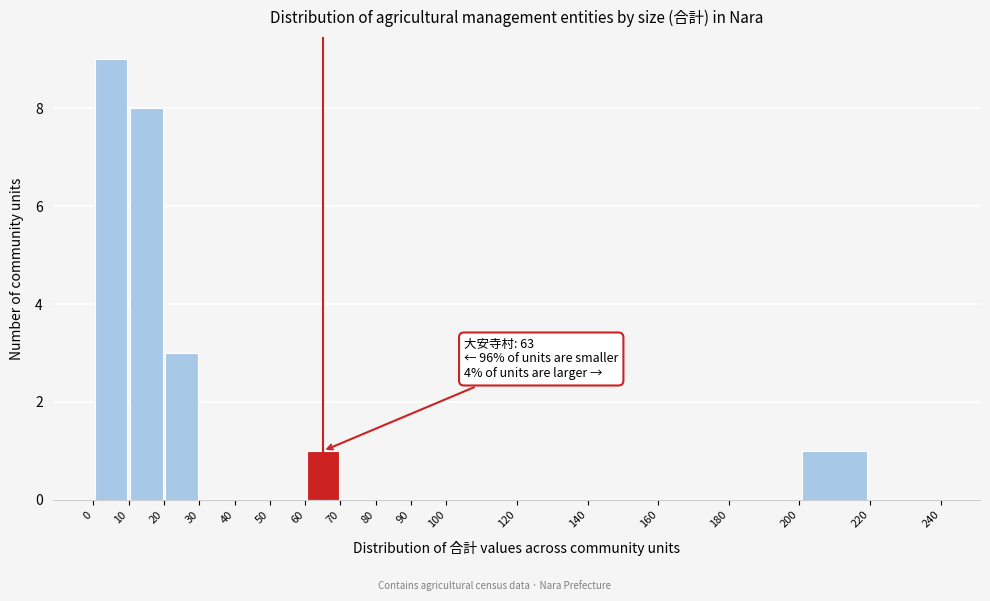

Which range on the x-axis has the tallest bar?

0 to 10